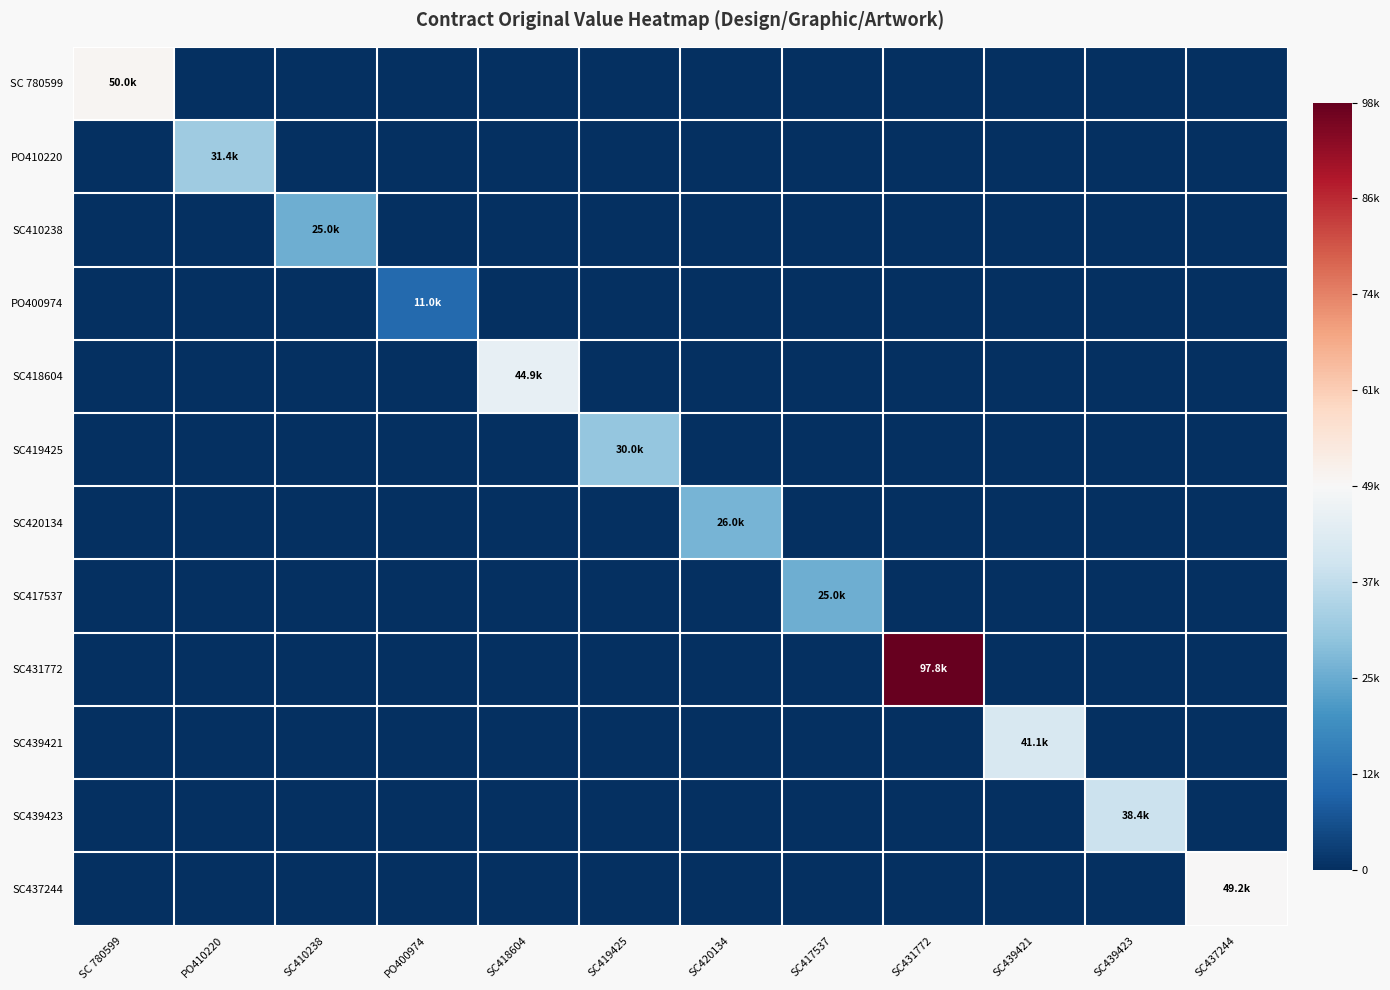

At how many categories does at least one series exceed 0?

3